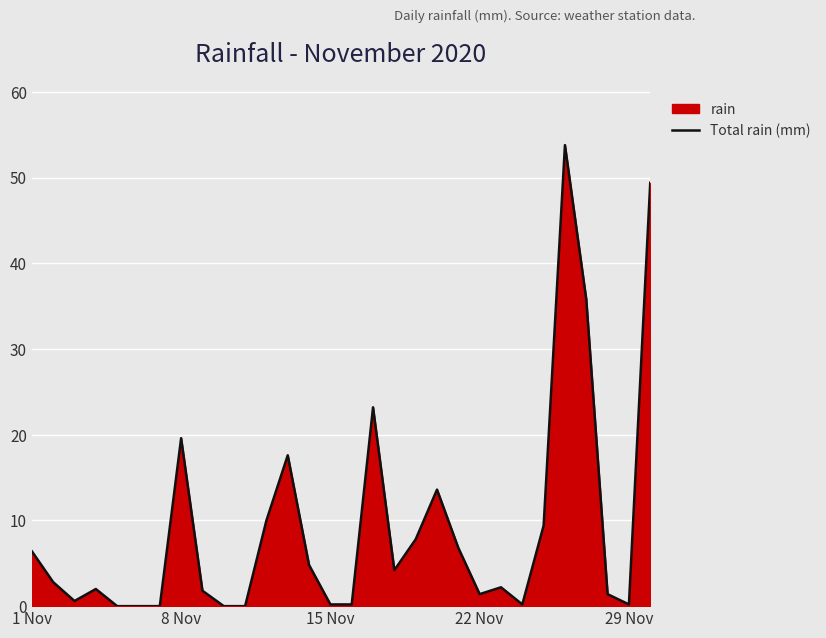

How many lines are shown in the chart?

1